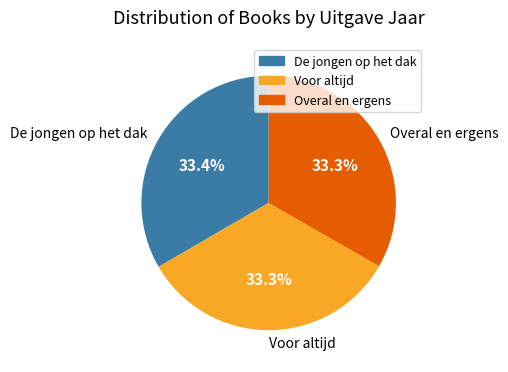

Do De jongen op het dak and Voor altijd together represent more than half of the pie?

Yes